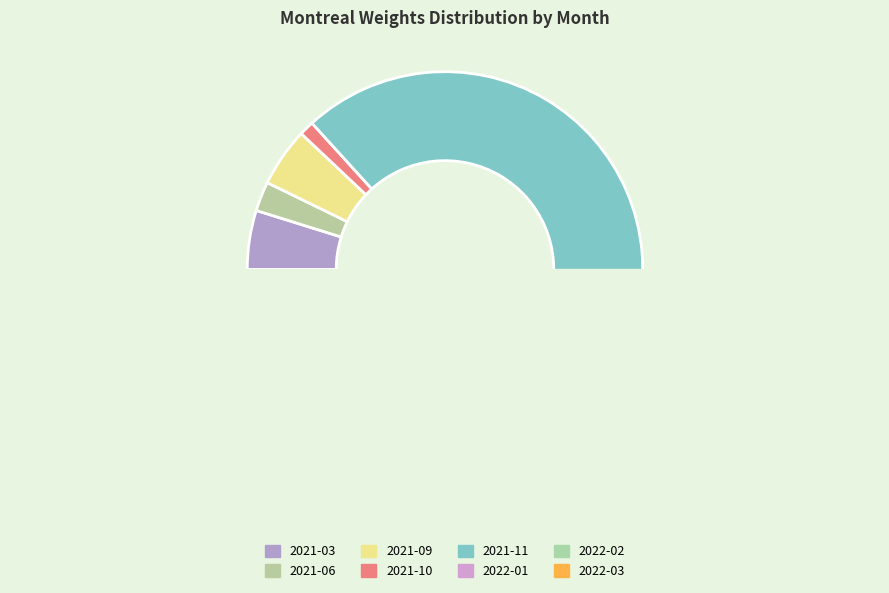

Is the sum of 2022-03 and 2022-02 greater than half?

No